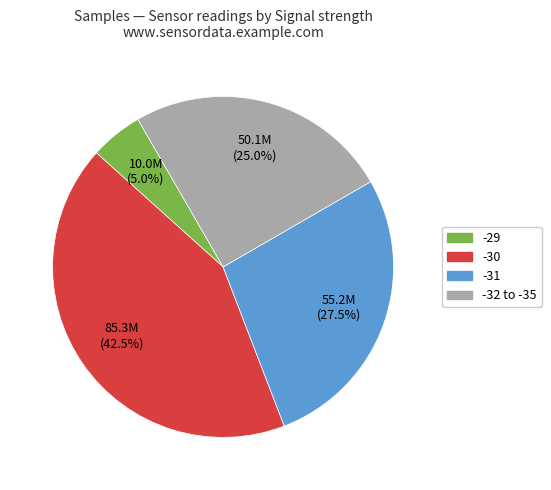

Does any single category account for the majority?

No